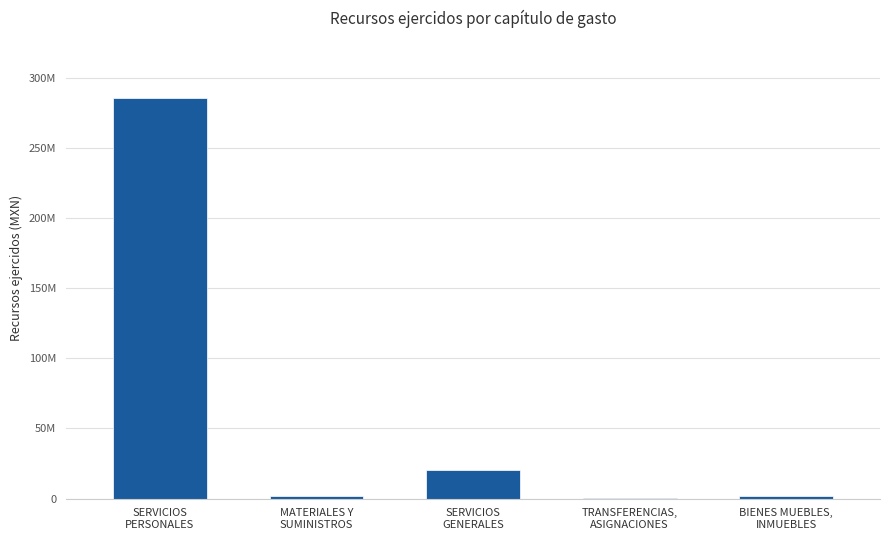

What position from the right is SERVICIOS
PERSONALES?

5